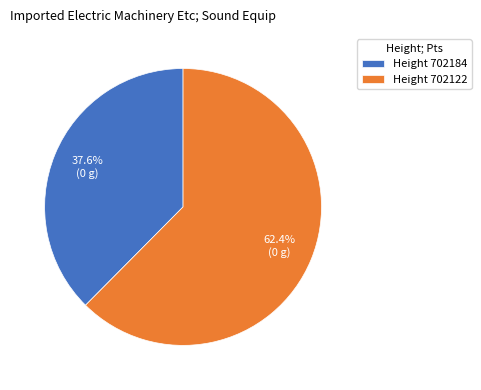

Which slice is the largest?

Height 702122